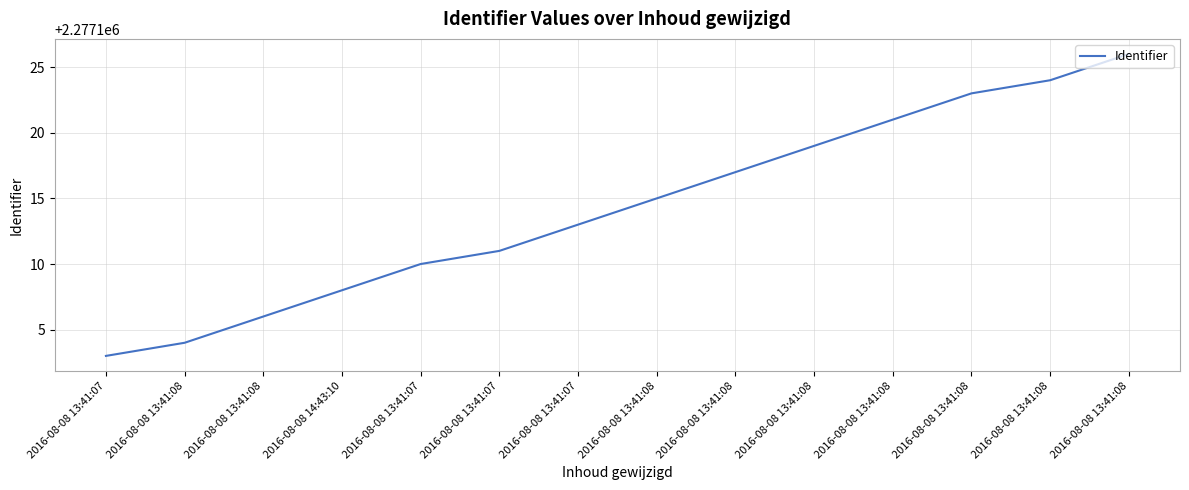

The value at 2016-08-08 13:41:07 is 1317486. True or false?

False